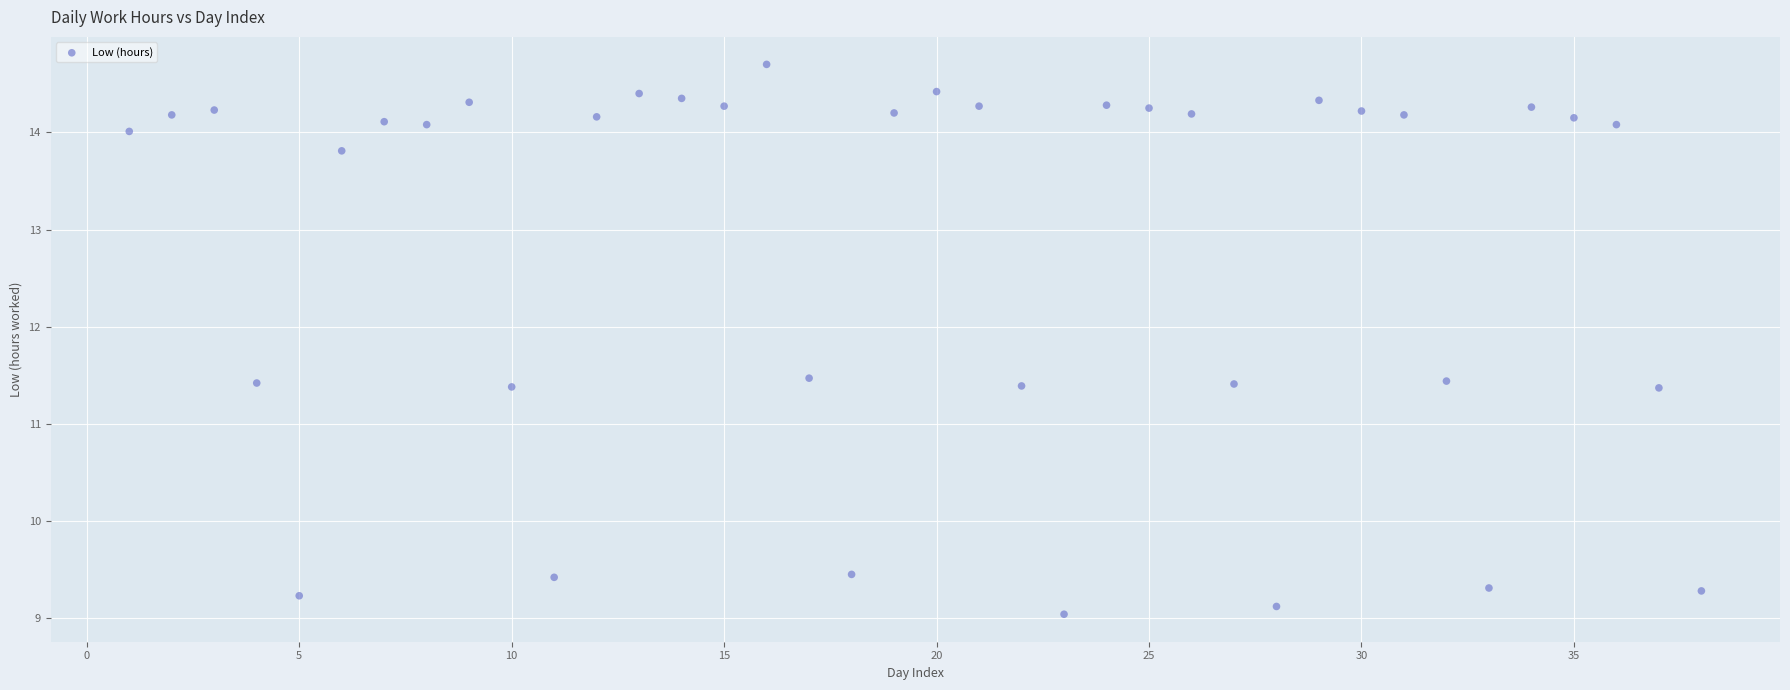

What is the range of X values (max minus min)?

37.0